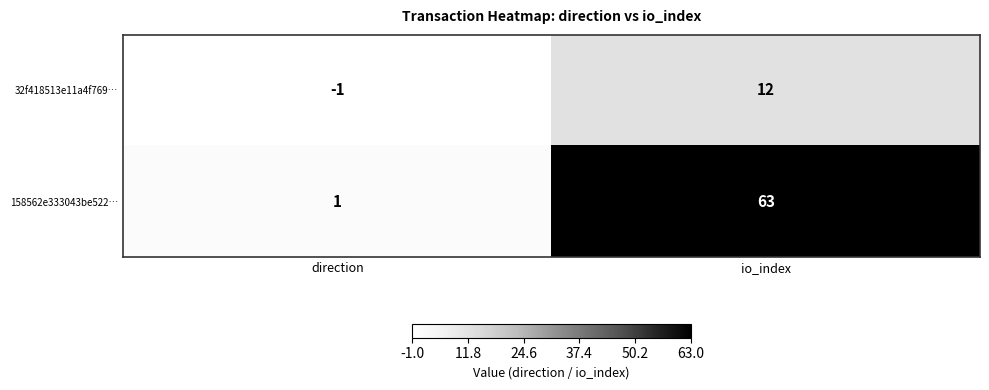

Count the number of data series in this chart.

2